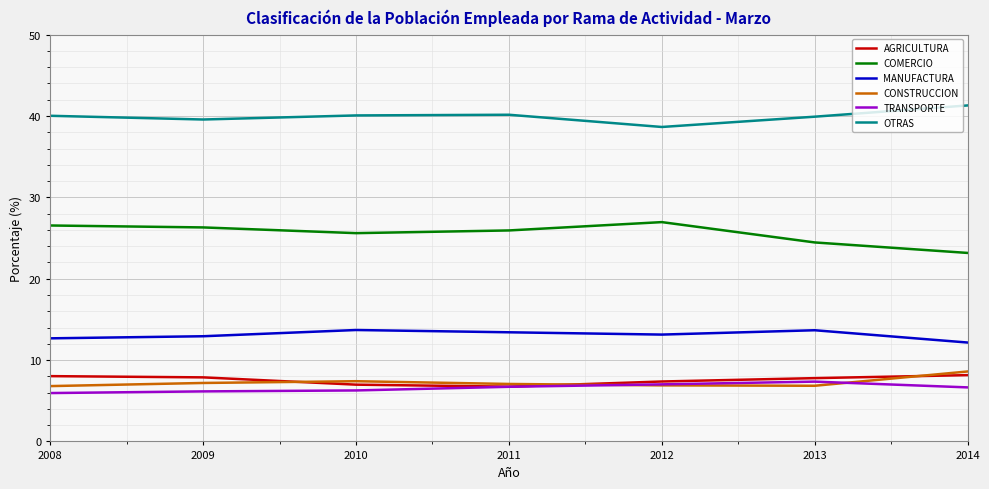

The value of MANUFACTURA at 2012 is 13.1. True or false?

True